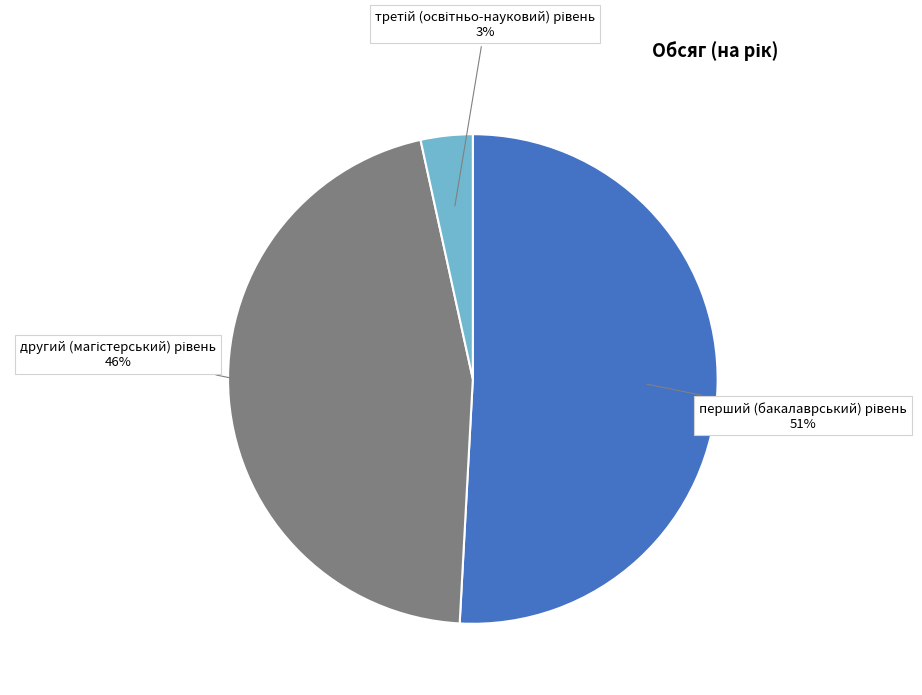

To the nearest percent, what is the average slice percentage?

33%